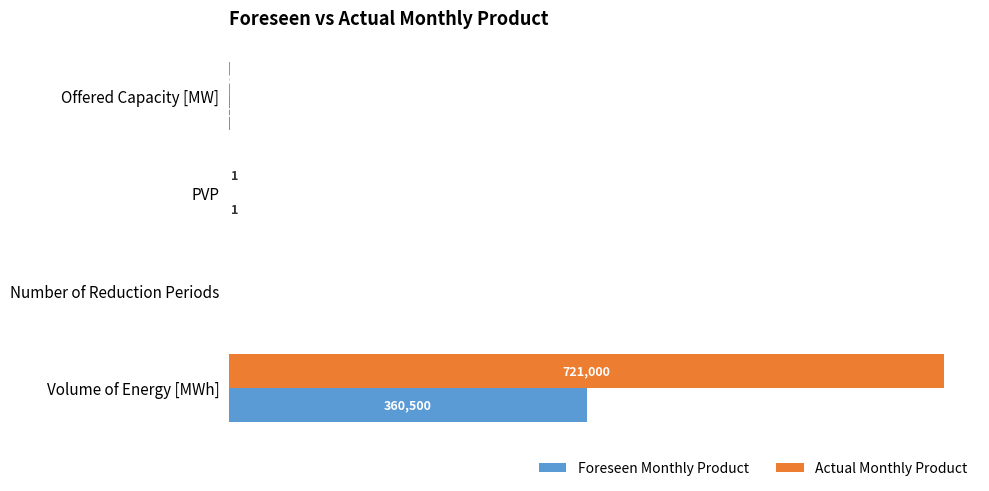

At which category is the sum across all series the highest?

Volume of Energy [MWh]